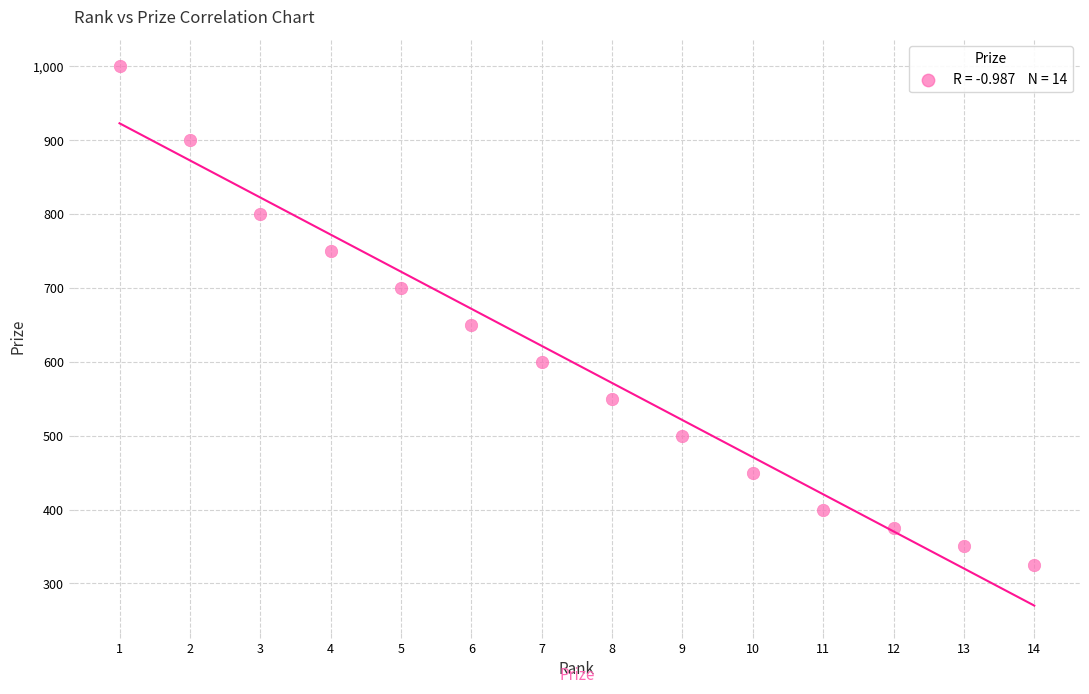

What is the range of X values (max minus min)?

13